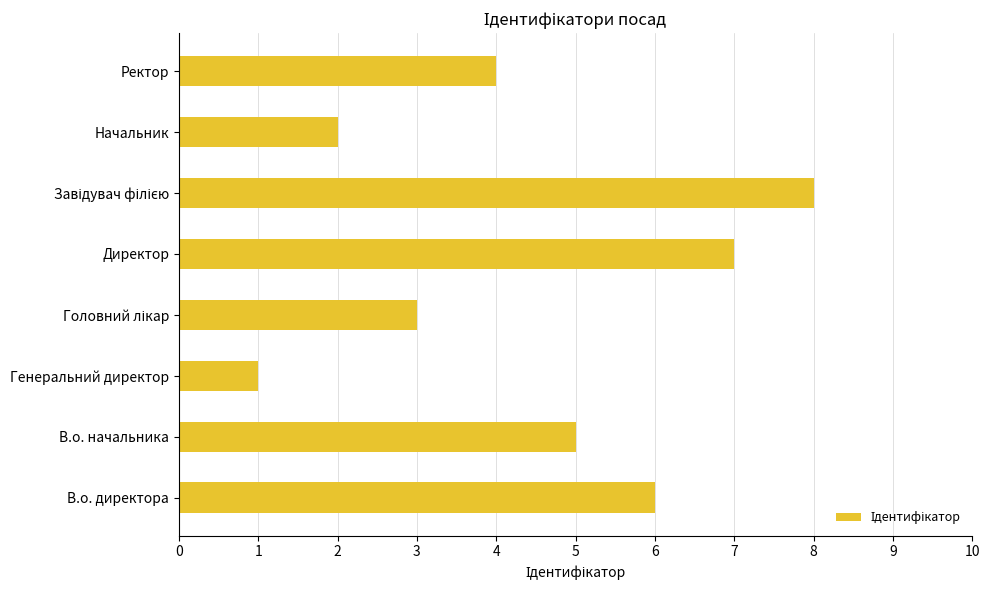

Which has a higher value, Директор or В.о. директора?

Директор